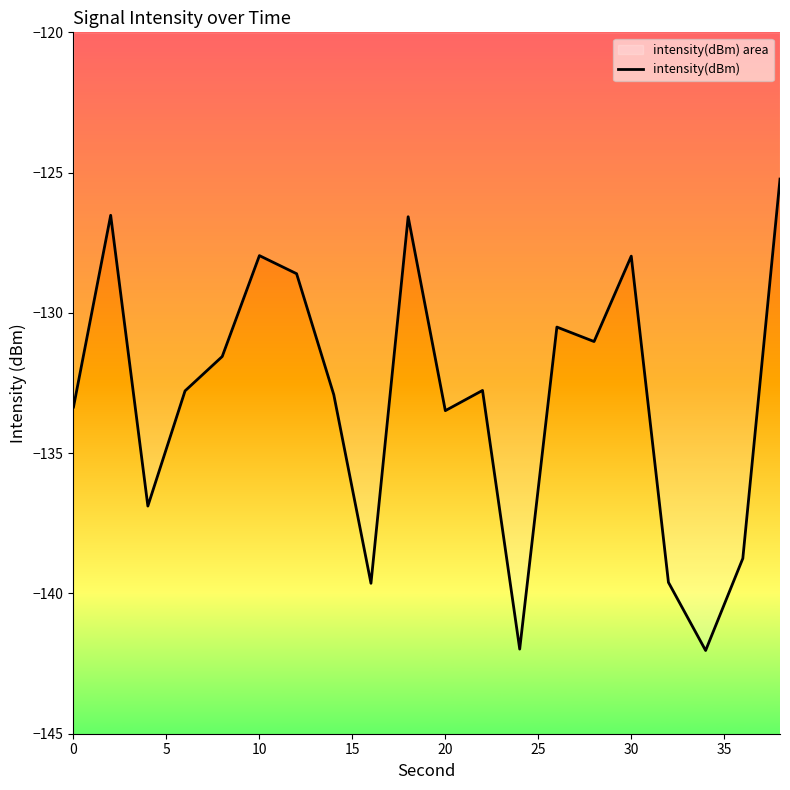

What is the maximum value shown in the chart?

-125.2